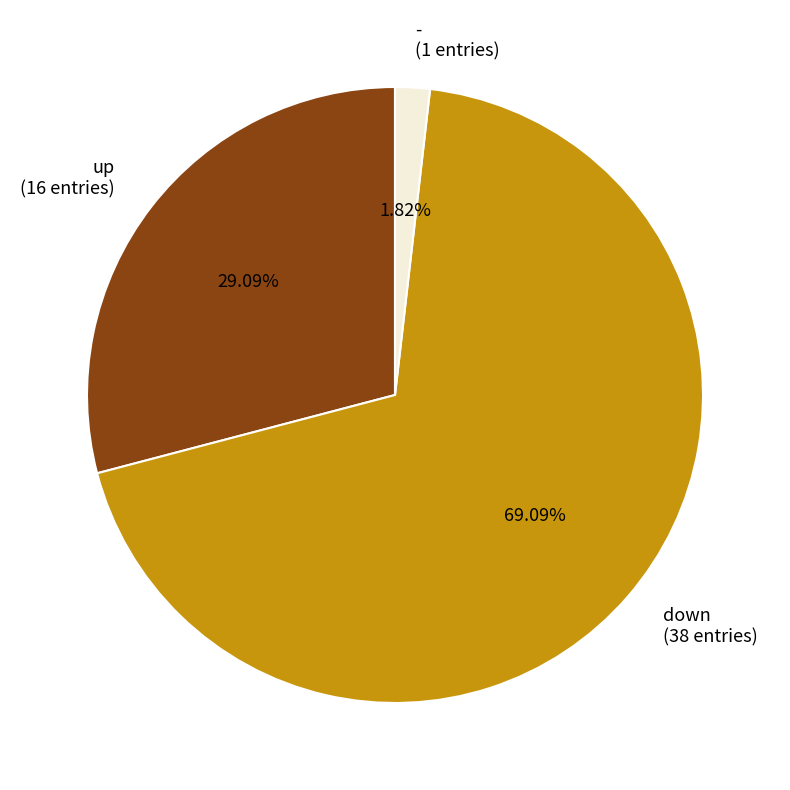

To the nearest percent, what is the difference between the largest and smallest slice percentages?

67%